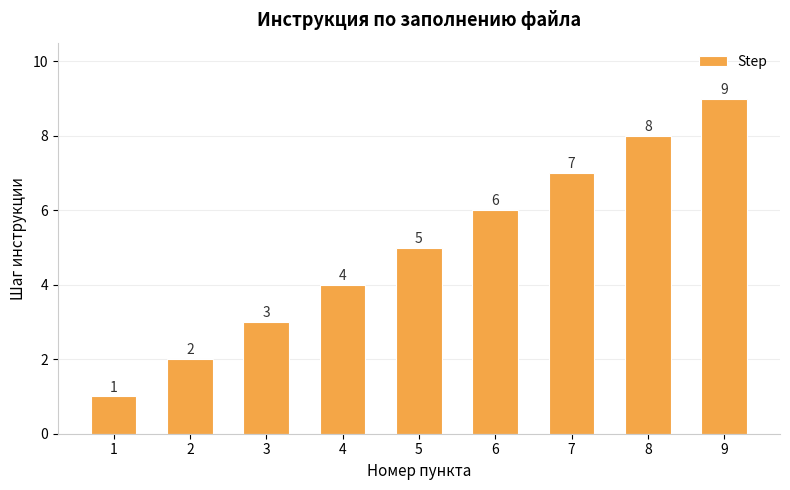

What is the ratio of the value at 9 to the value at 5?

1.8